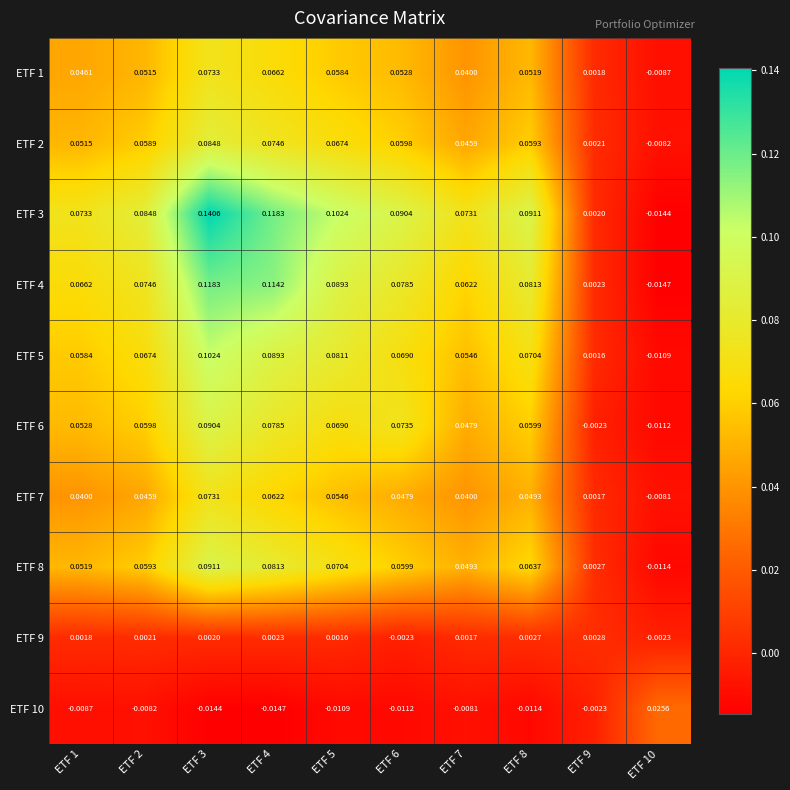

Which series has the largest total across all categories?

ETF 3